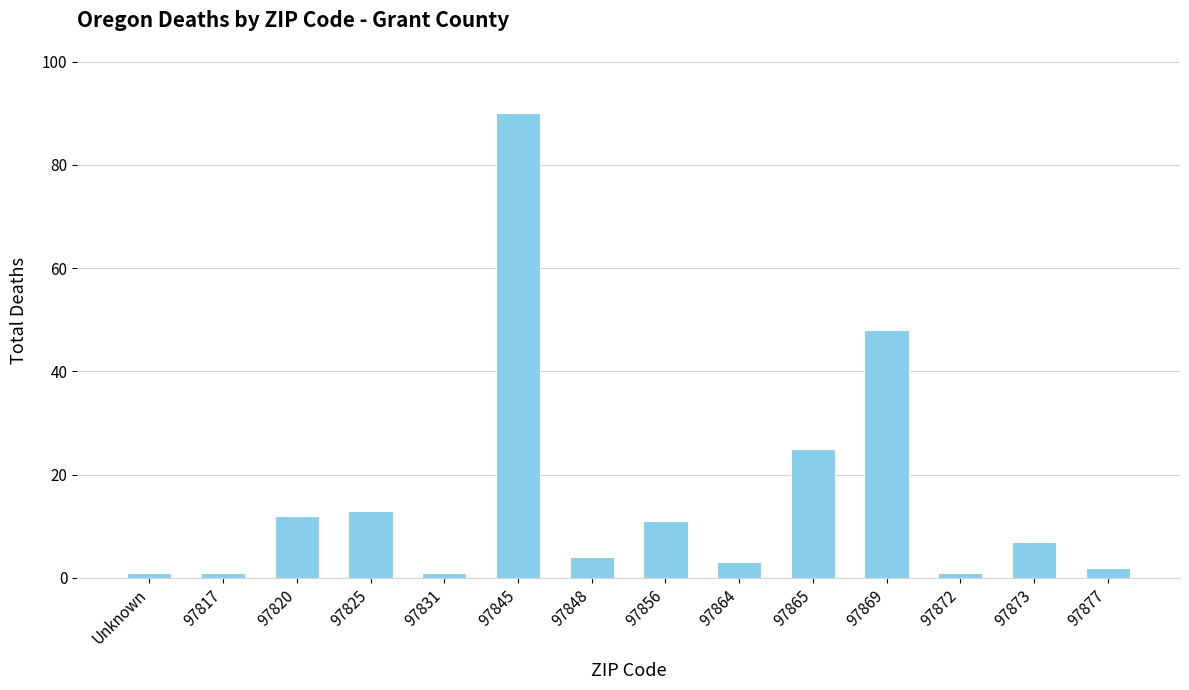

What position from the right is 97845?

9